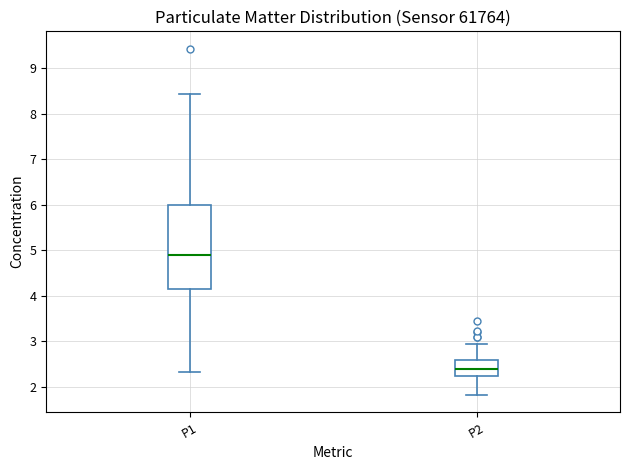

Which box has the highest median line?

P1